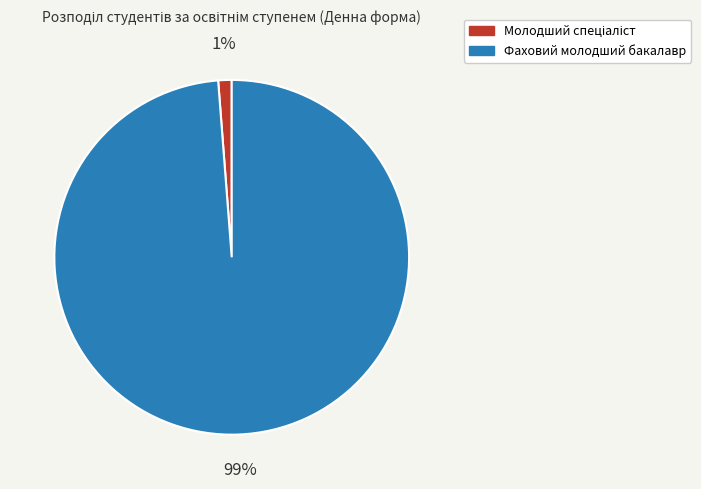

To the nearest percent, what is the average slice percentage?

50%